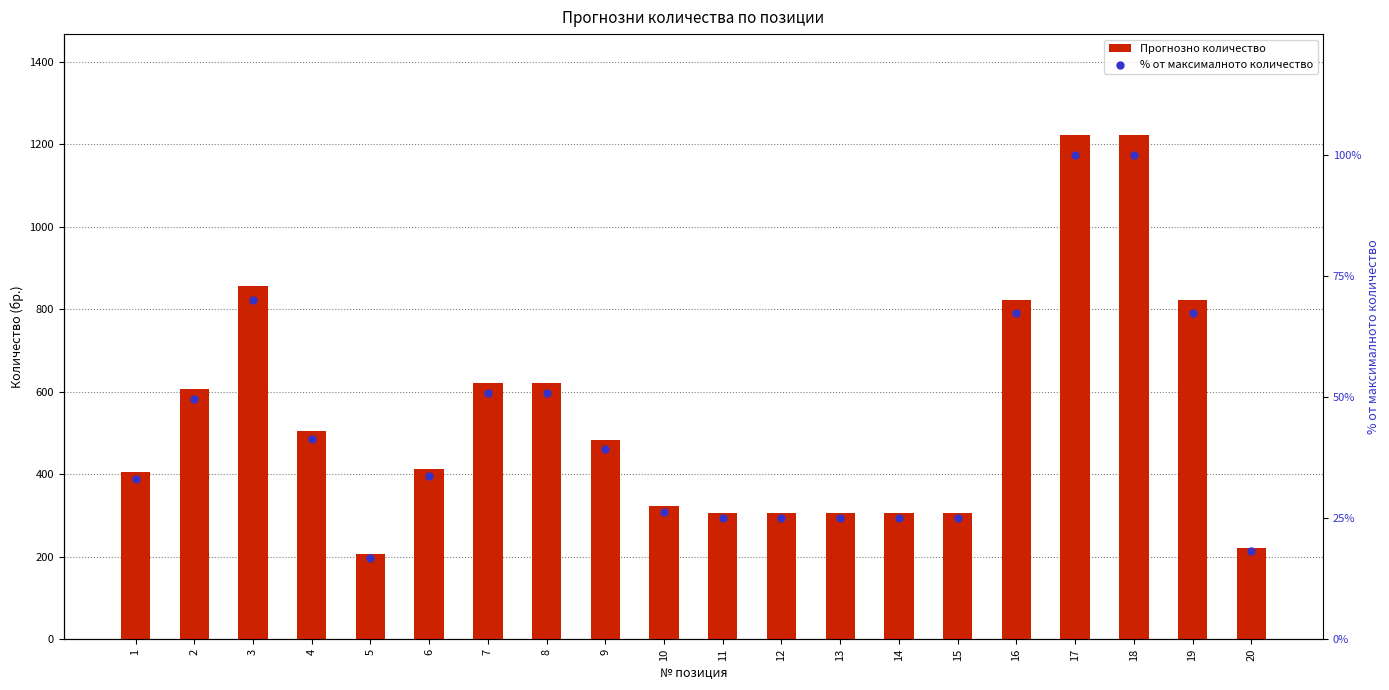

What is the total value across all series at 14?

331.0